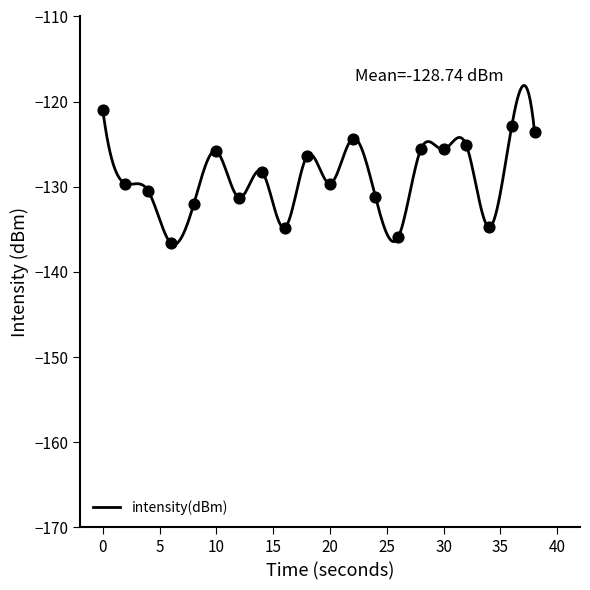

What is the change in value from 28 to 32?

+0.4